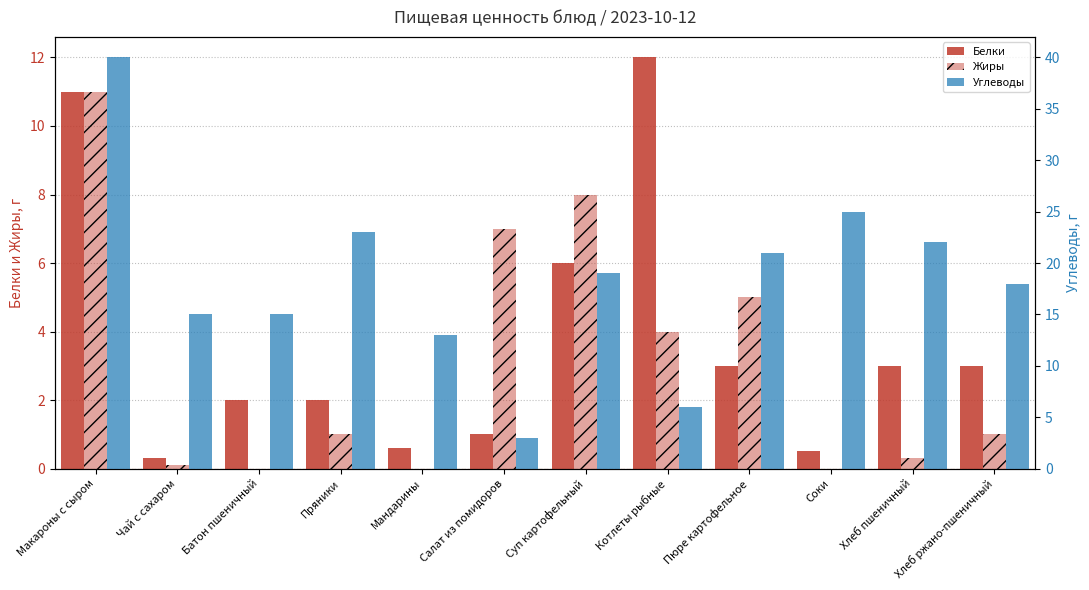

Which series changed the most between Макароны с сыром and Пряники?

Углеводы